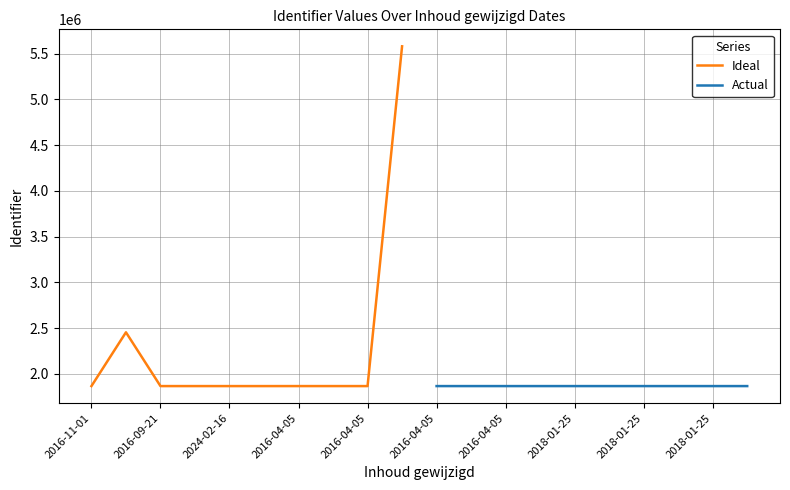

What is the lowest value of the Ideal series?

1865499